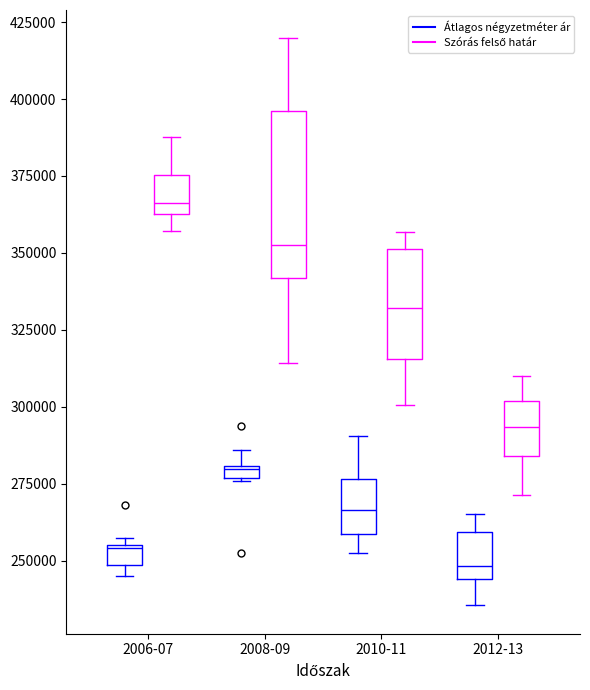

Where is the upper edge of the box for 2012-13 (Átlagos négyzetméter ár) on the y-axis? The values are not printed on the chart, so give them approximately, as read against the axis.

260000